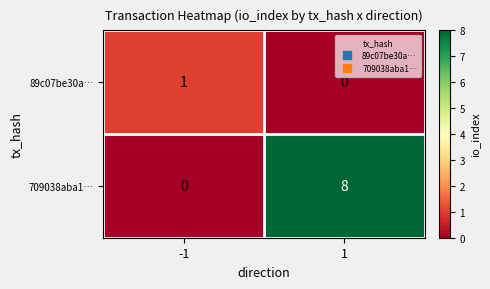

True or false: 89c07be30a… has a value of 1 at -1.

True